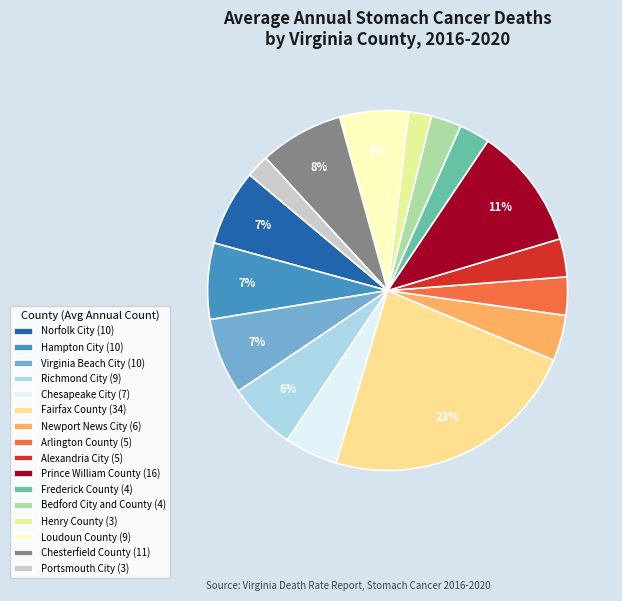

Which has a higher value, Virginia Beach City or Alexandria City?

Virginia Beach City